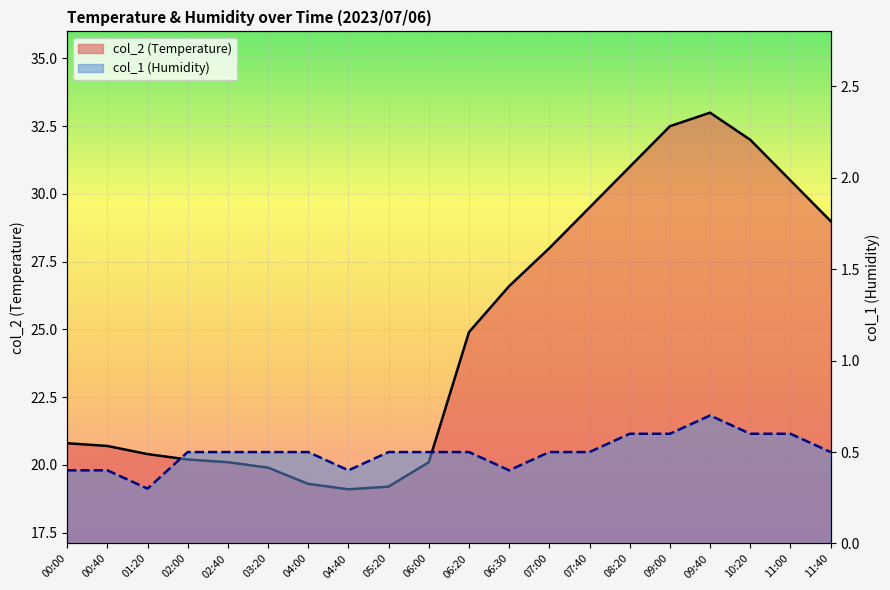

Is the value of col_2 at 07:40 greater than the value of col_1 at 03:20?

Yes